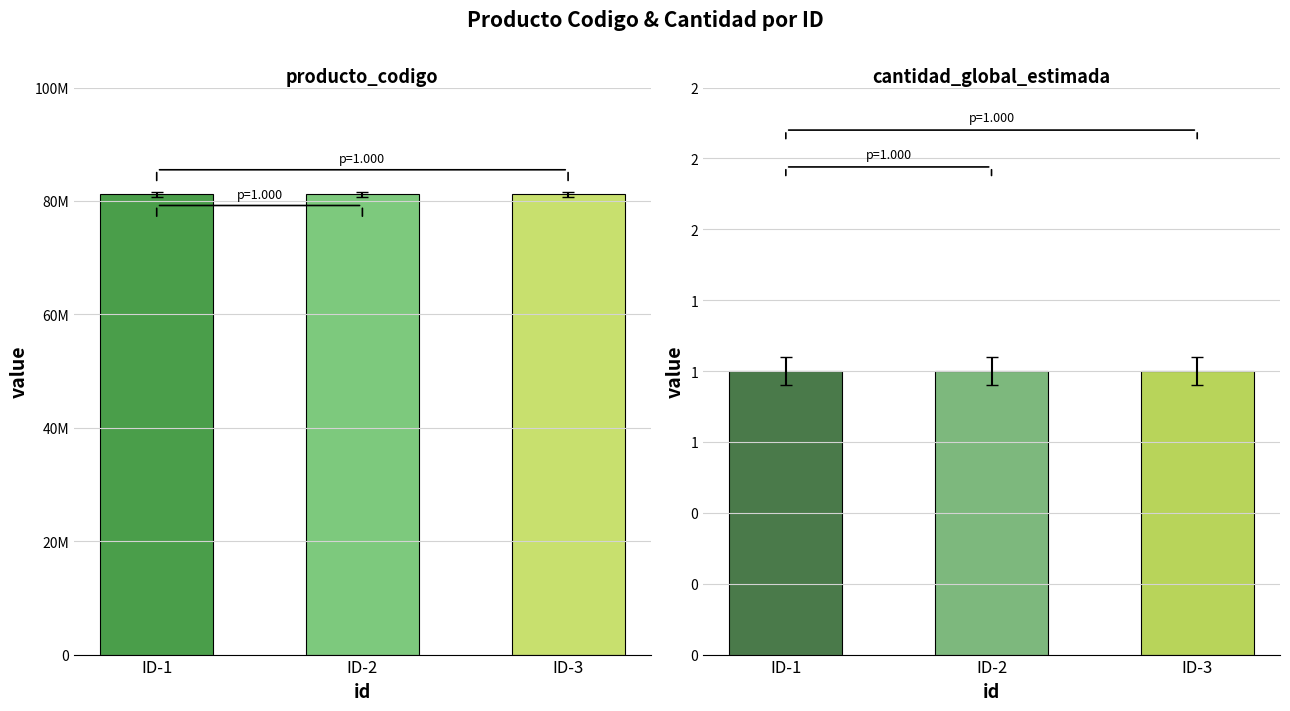

Reading right to left, extract all data points from this chart.

producto_codigo: 81141804	81141804	81141804
cantidad_global_estimada: 1	1	1